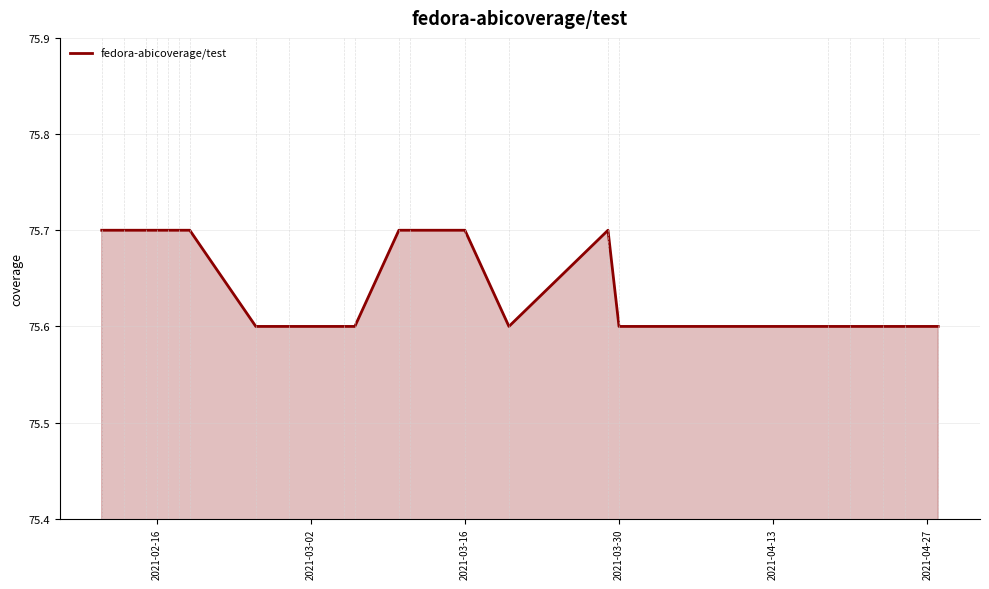

What is the smallest value displayed?

75.6